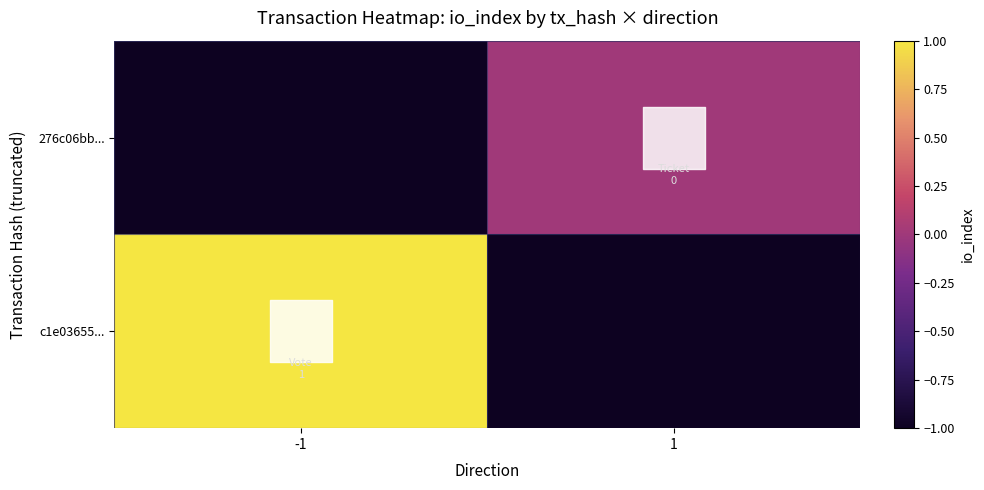

How many categories are shown in the chart?

2